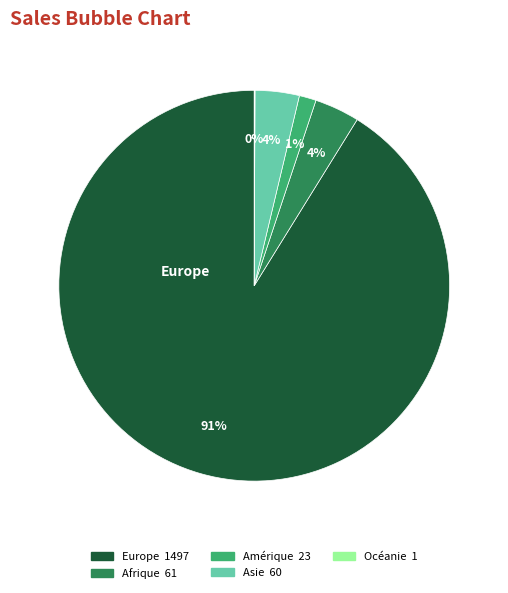

To the nearest percent, what is the difference between the largest and smallest slice percentages?

91%